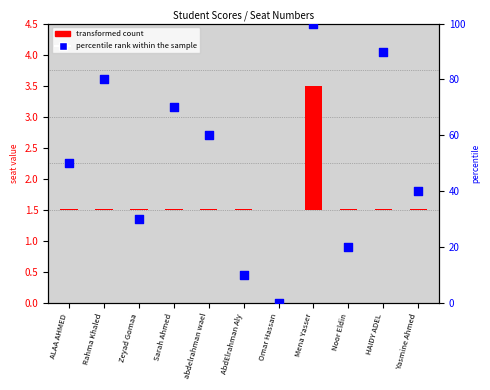

Which series has the largest total across all categories?

percentile rank within the sample